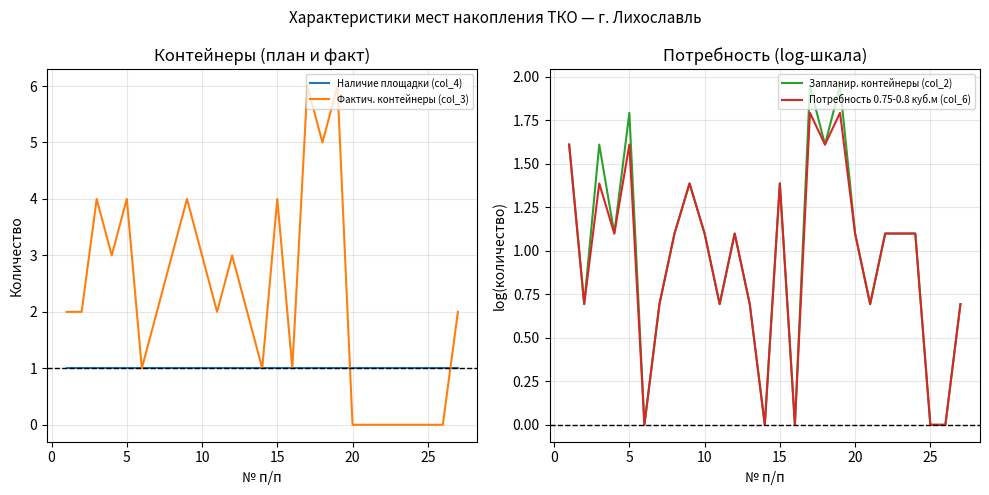

Does the chart display data point markers on the line(s)?

No